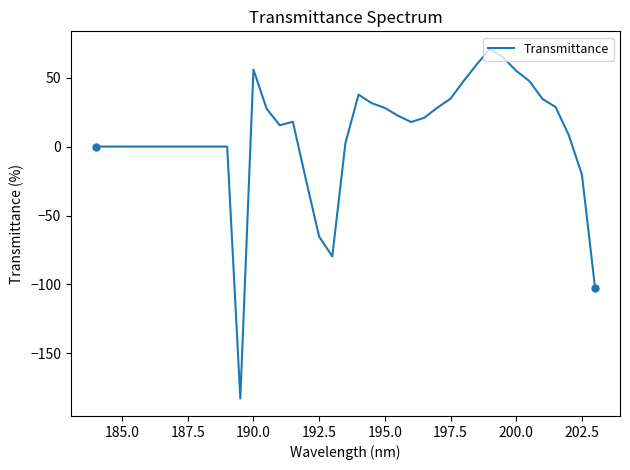

What is the difference between the maximum and minimum values?

253.5